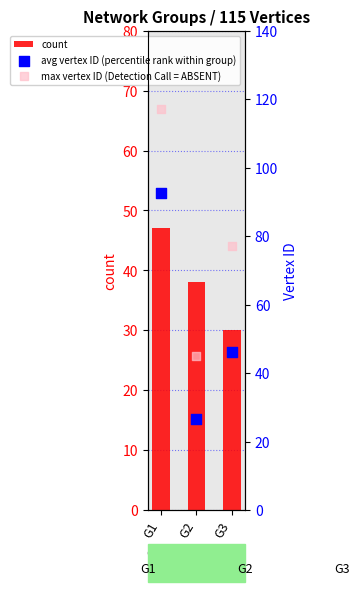

Which series contains the highest Y value?

max vertex ID (Detection Call = ABSENT)